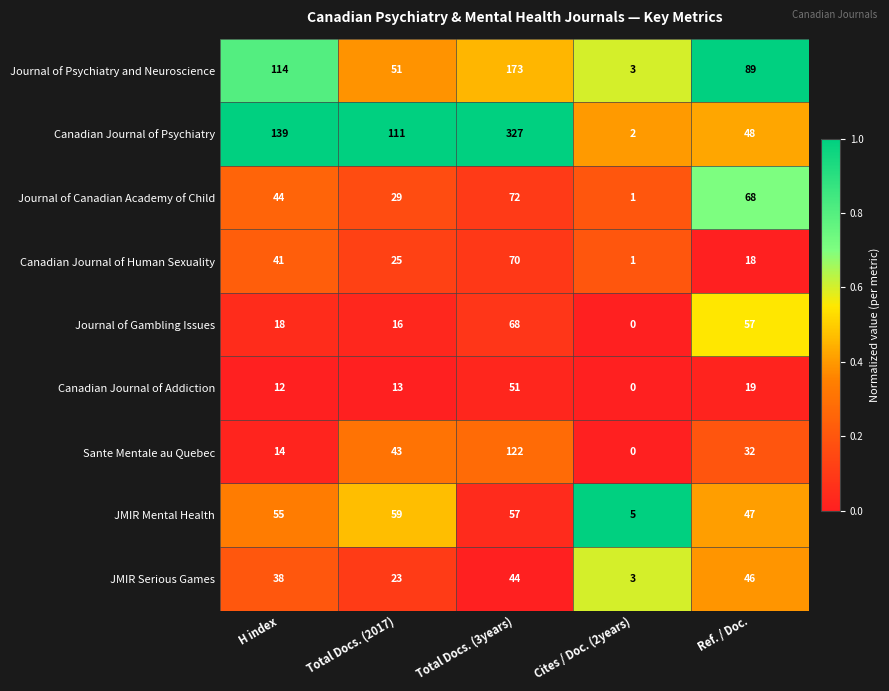

At how many categories does at least one series exceed 0?

5